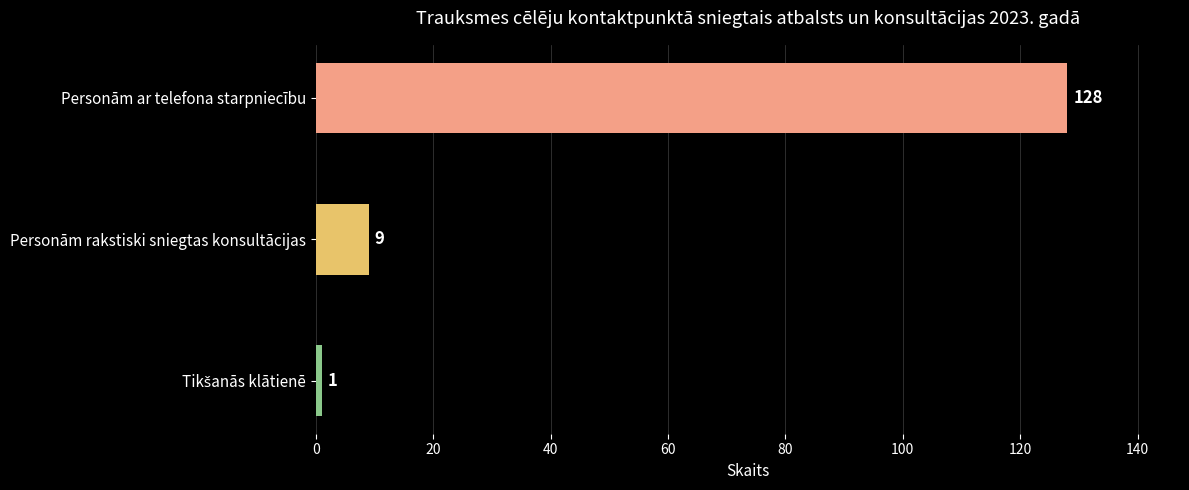

What is the smallest value displayed?

1